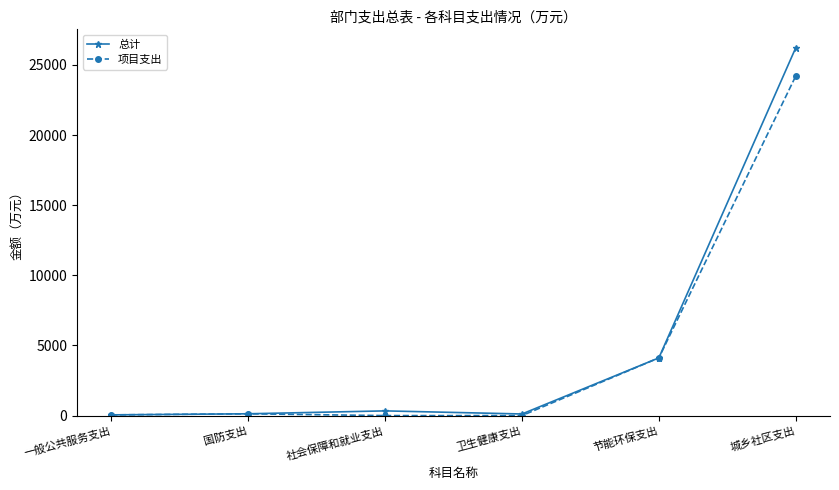

What are all the series names shown in the legend?

总计, 项目支出